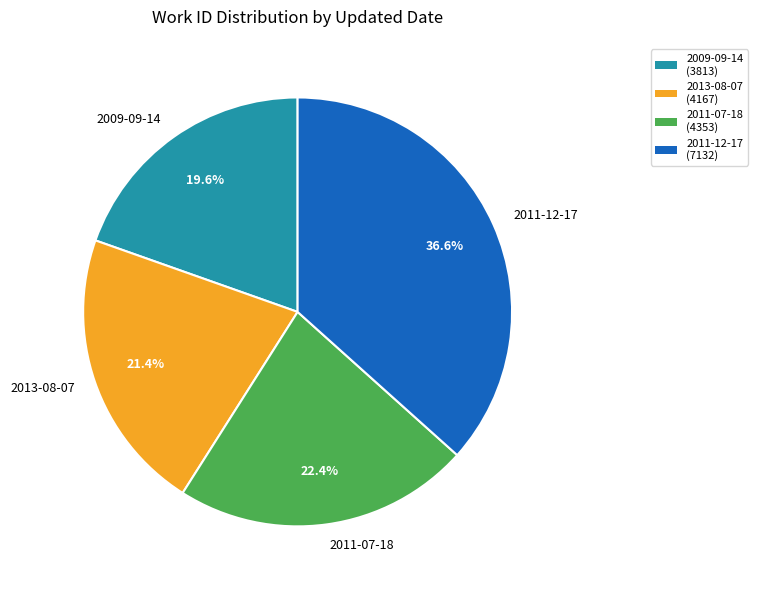

What portion of the pie excludes 2011-12-17?

63.4%